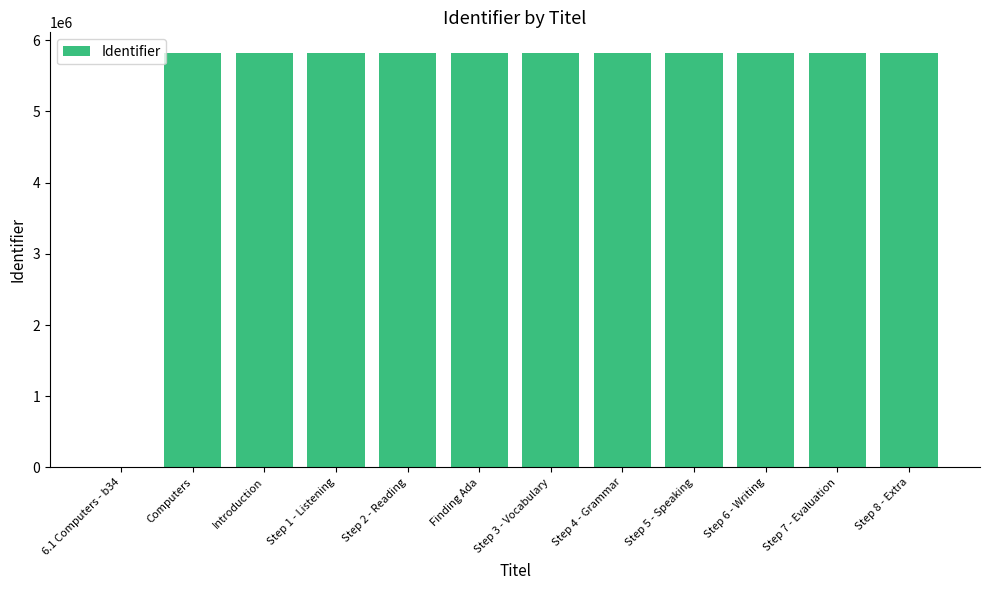

What is the maximum value shown in the chart?

5820399